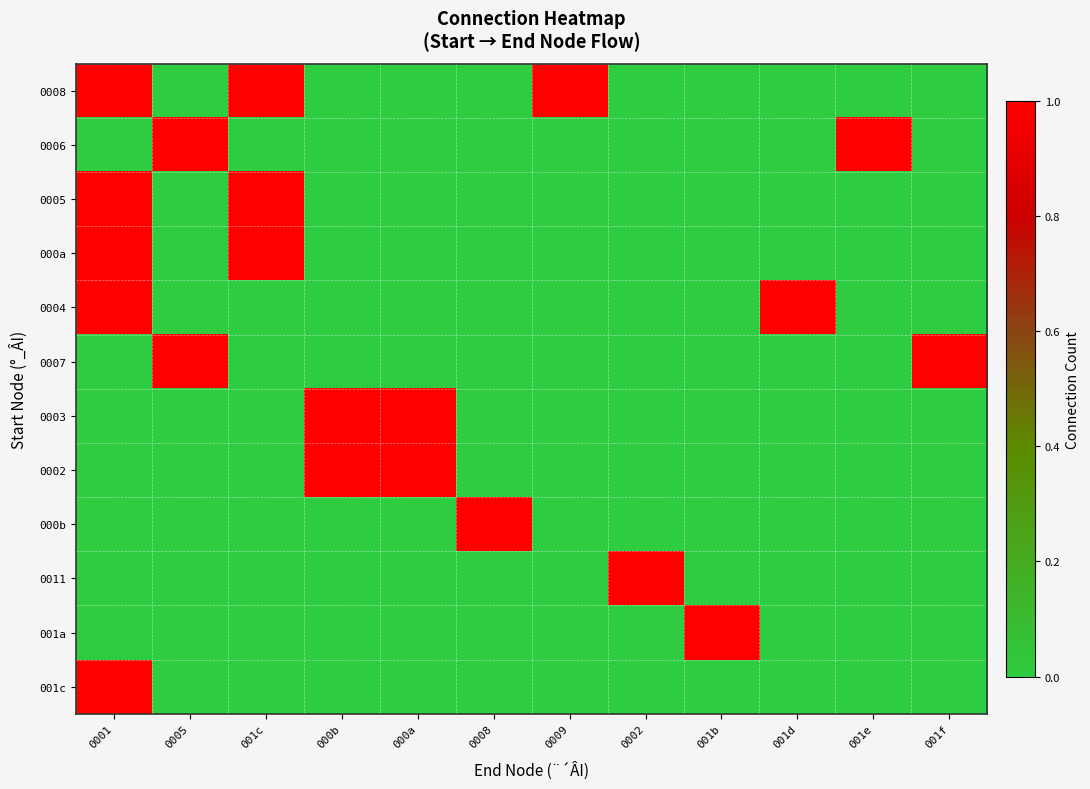

Which has a higher value, 001e or 001c?

001c